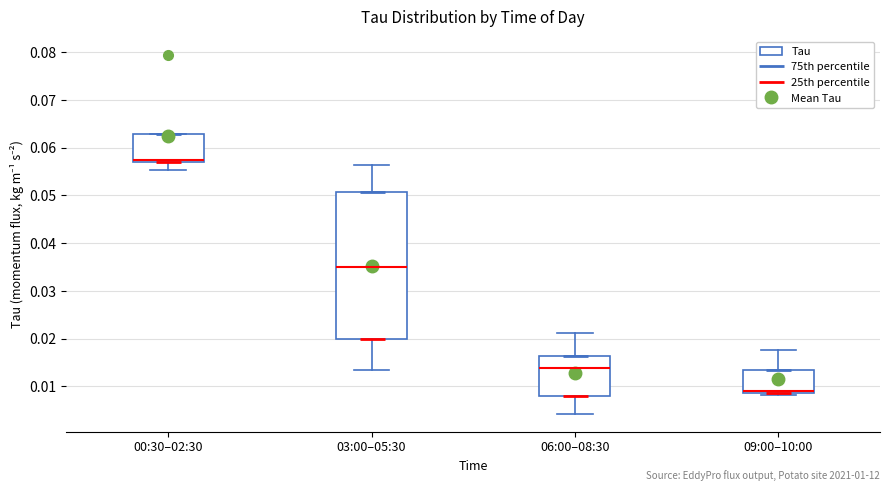

Which box's median line is the highest?

00:30–02:30